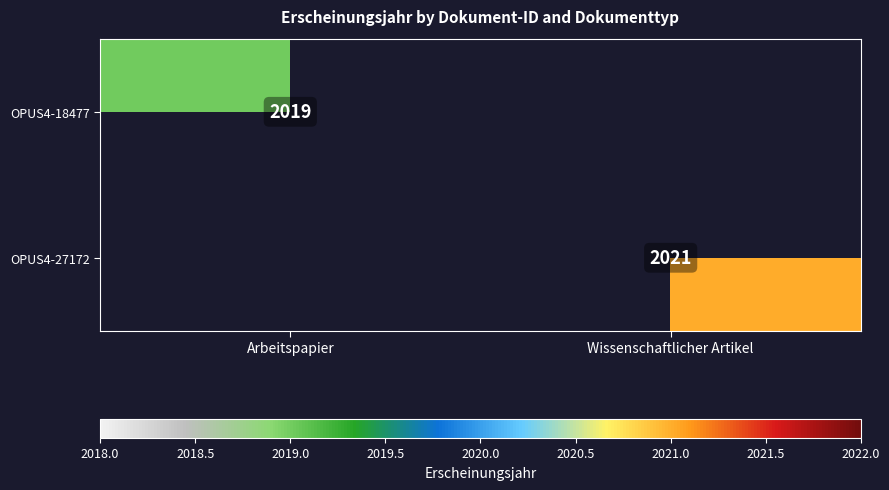

Is it true that OPUS4-27172 equals 2021 at Wissenschaftlicher Artikel?

True